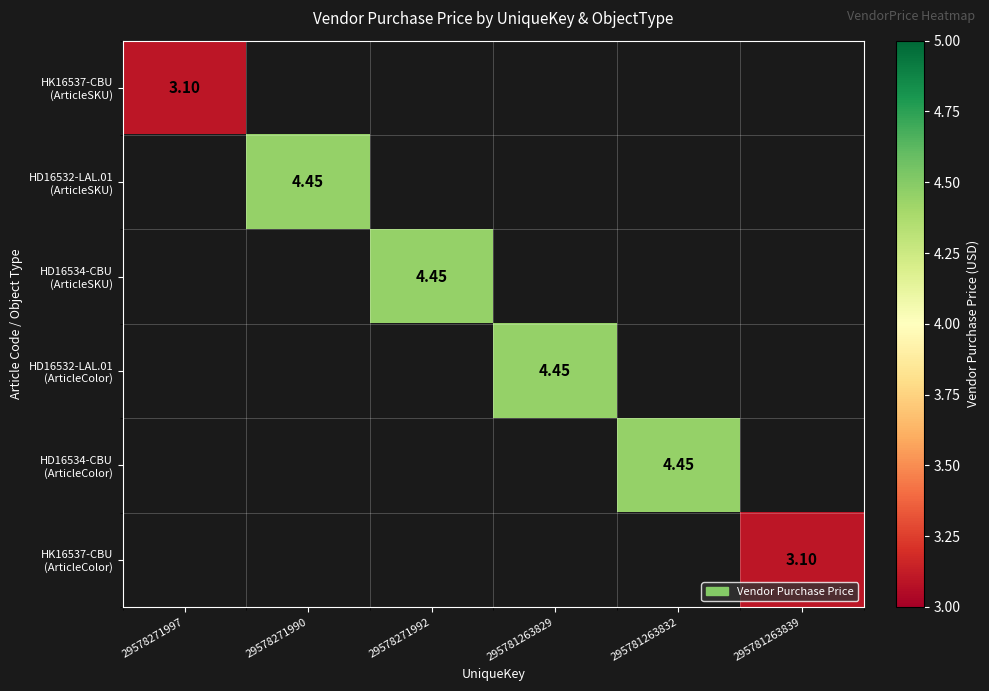

At how many categories does at least one series exceed 4?

4